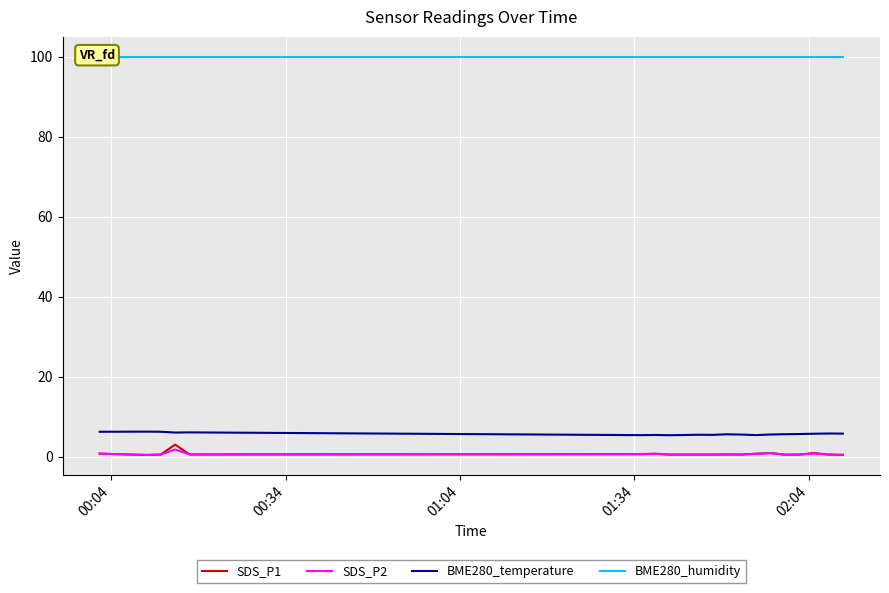

True or false: BME280_temperature and SDS_P2 intersect in this chart.

False